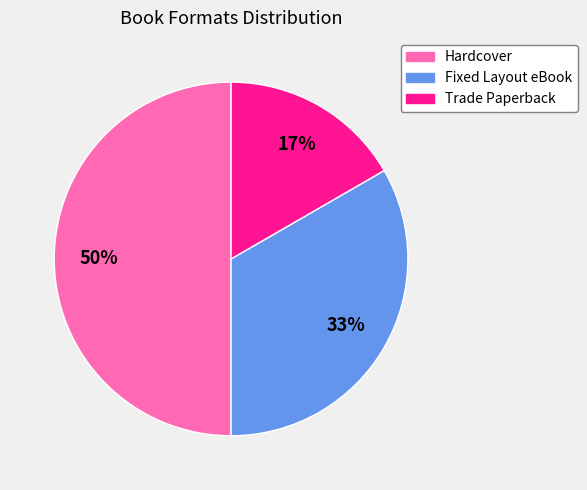

To the nearest percent, what is the difference between the largest and smallest slice percentages?

33%